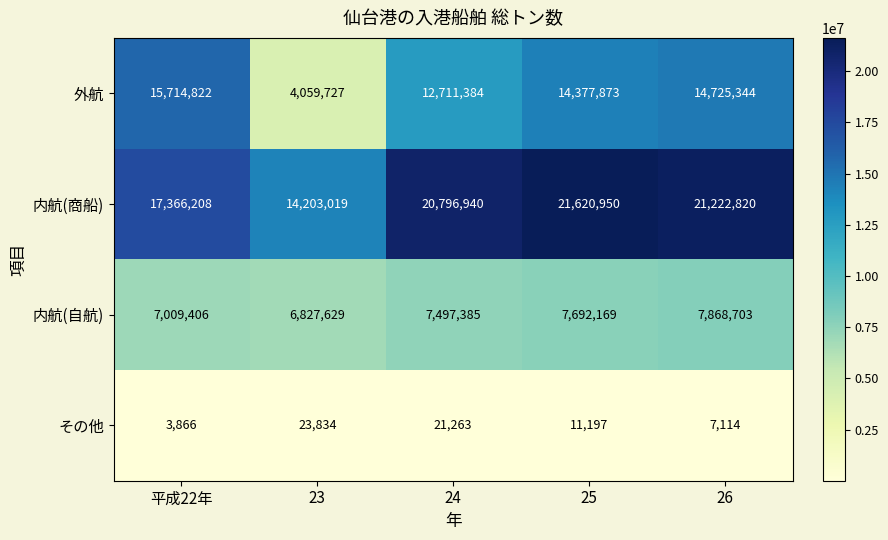

How many values in the 外航 series are below 14377873?

2